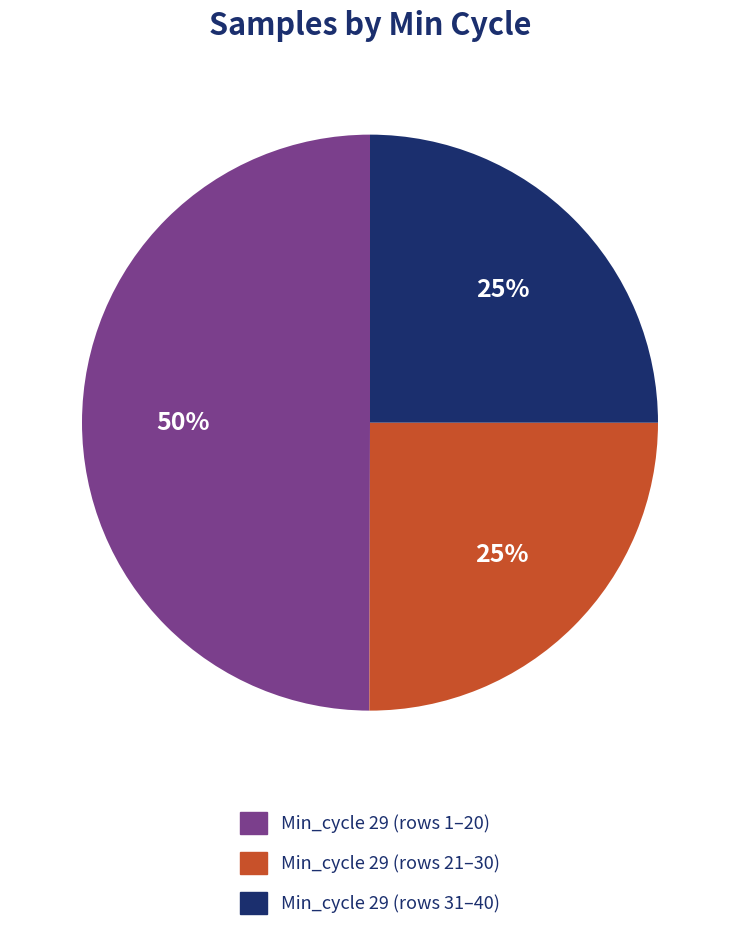

How many slices are in this pie chart?

3